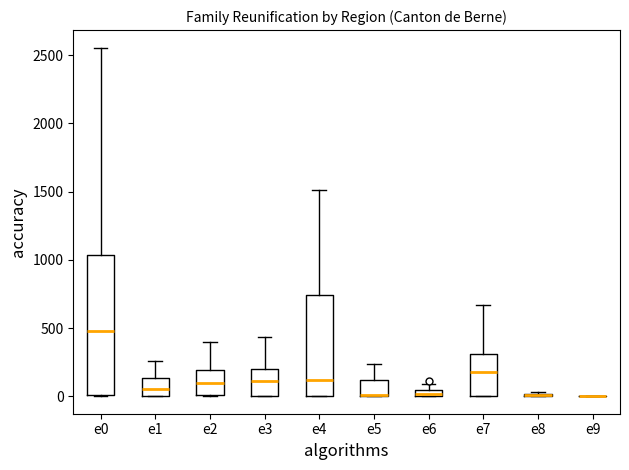

Comparing the boxes themselves (not the whiskers), which one is the tallest?

e0